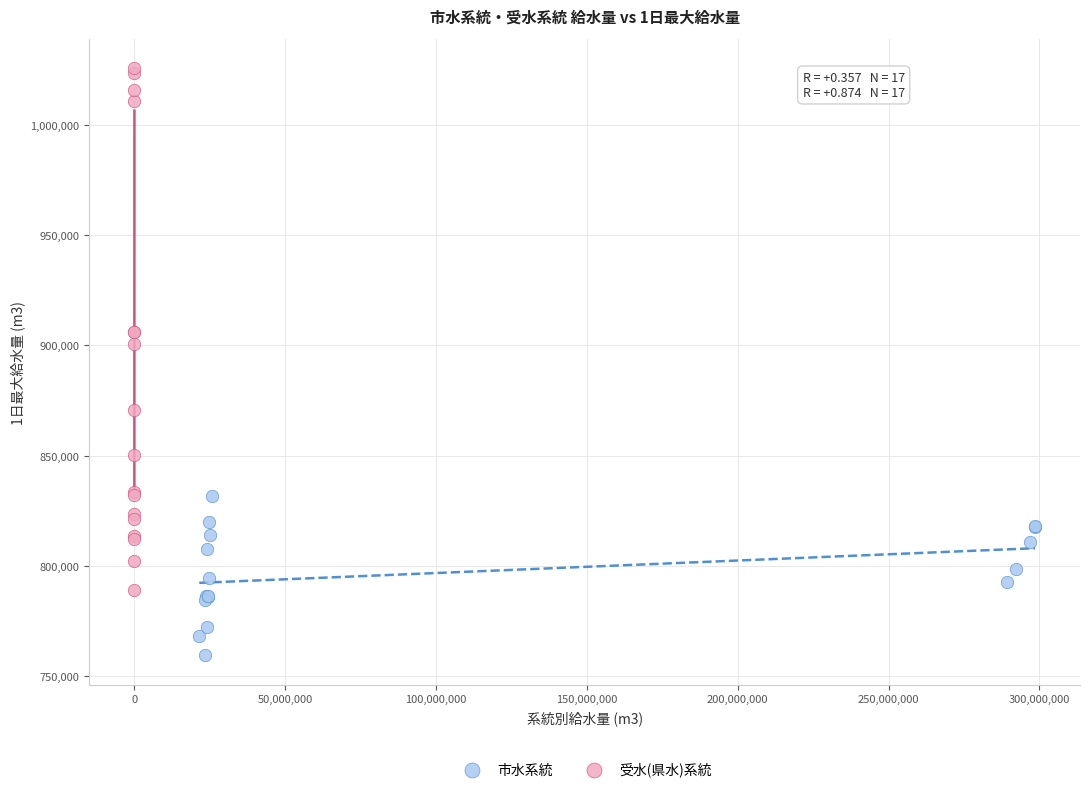

Which series contains the highest Y value?

受水(県水)系統